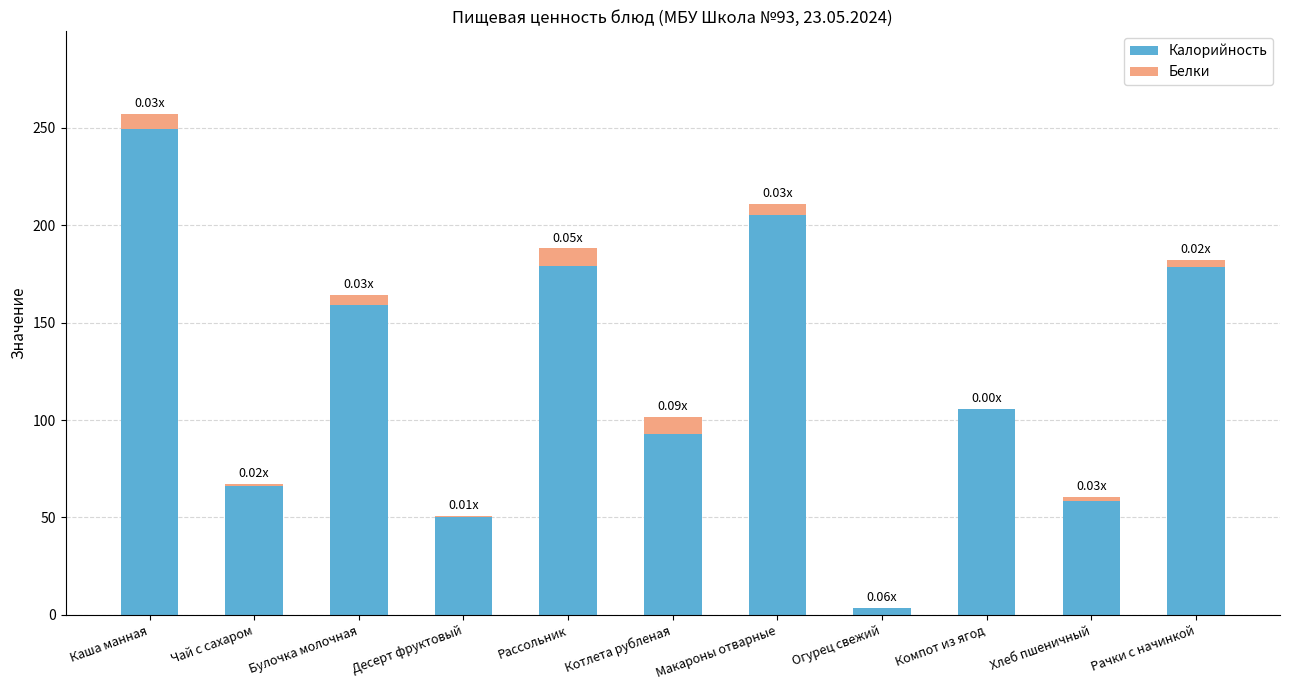

Read the Калорийность value at Каша манная.

249.6